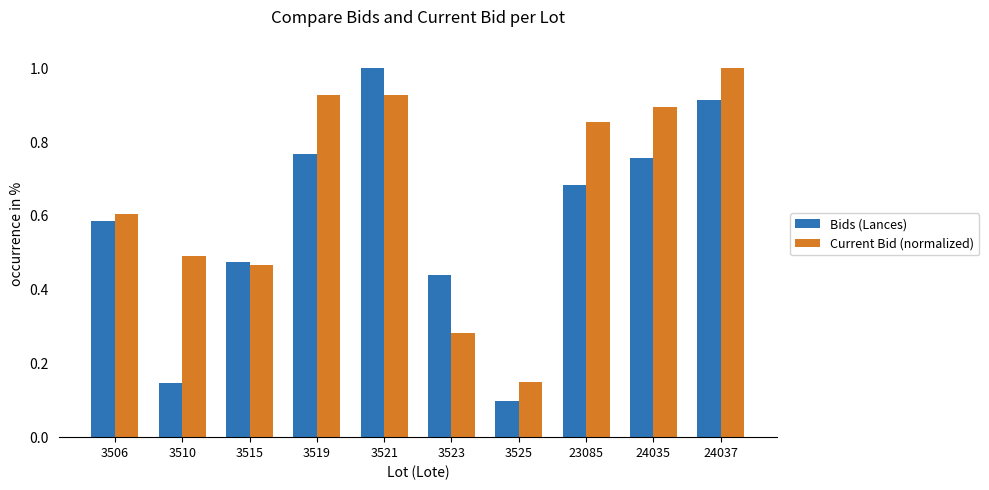

The Bids (Lances) series shows 0.1 at 3510. True or false?

True